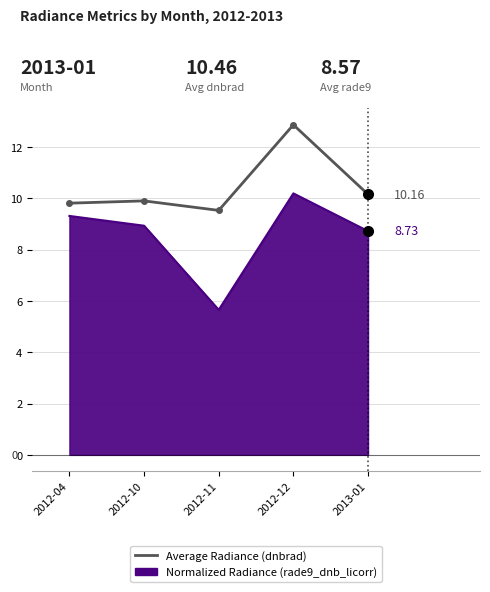

What is the spread (max minus min) of values at 2012-04?

0.5